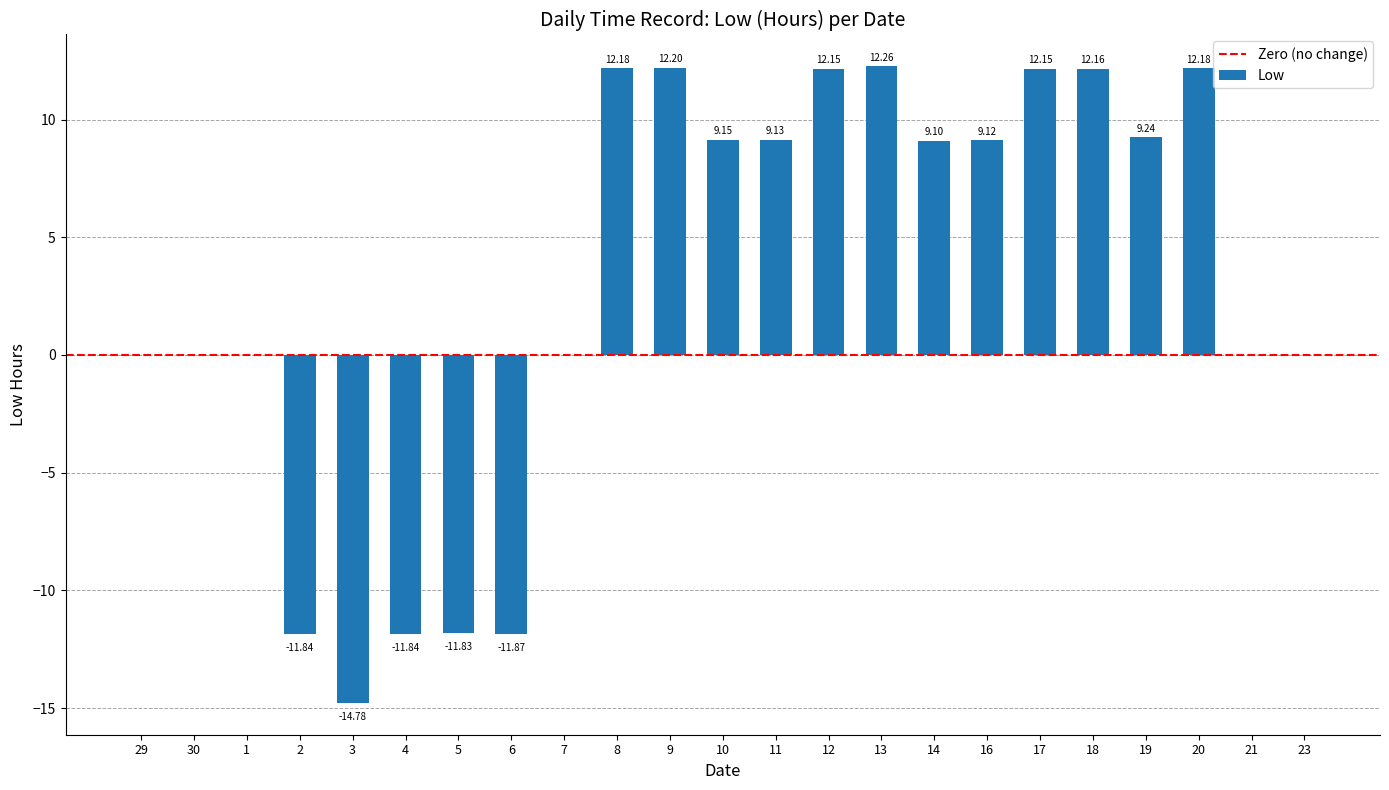

What is the sum of the values at 16 and 29?

9.1